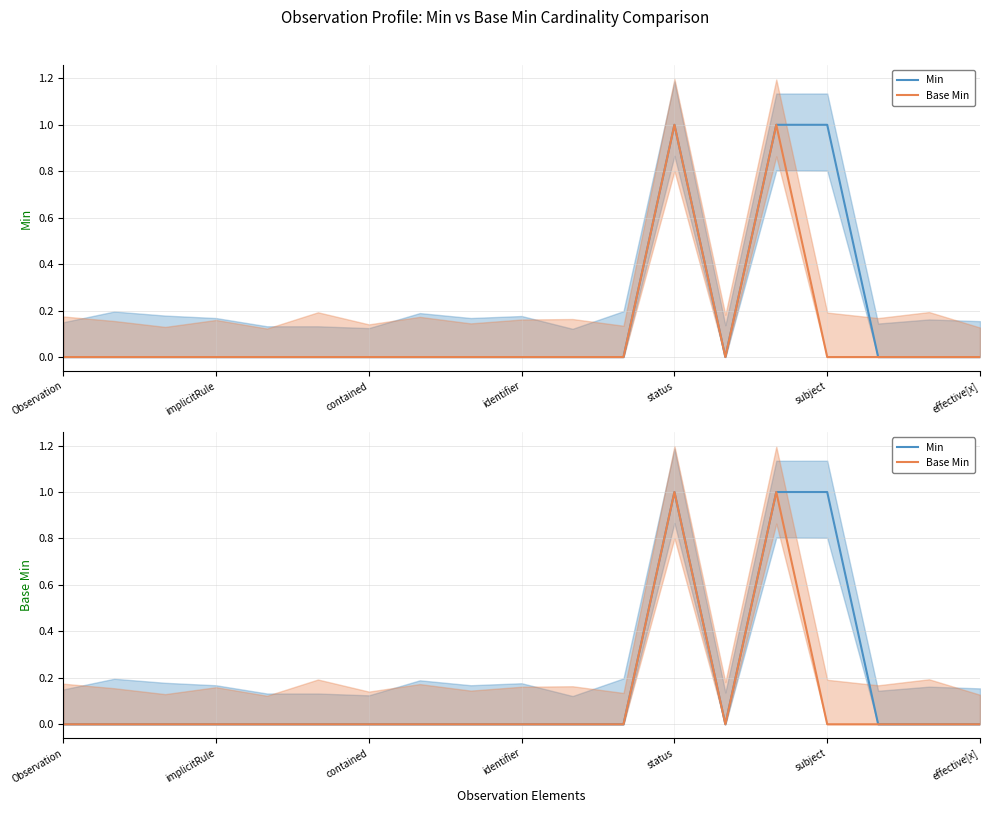

How many interior local valleys does the Min series have?

1